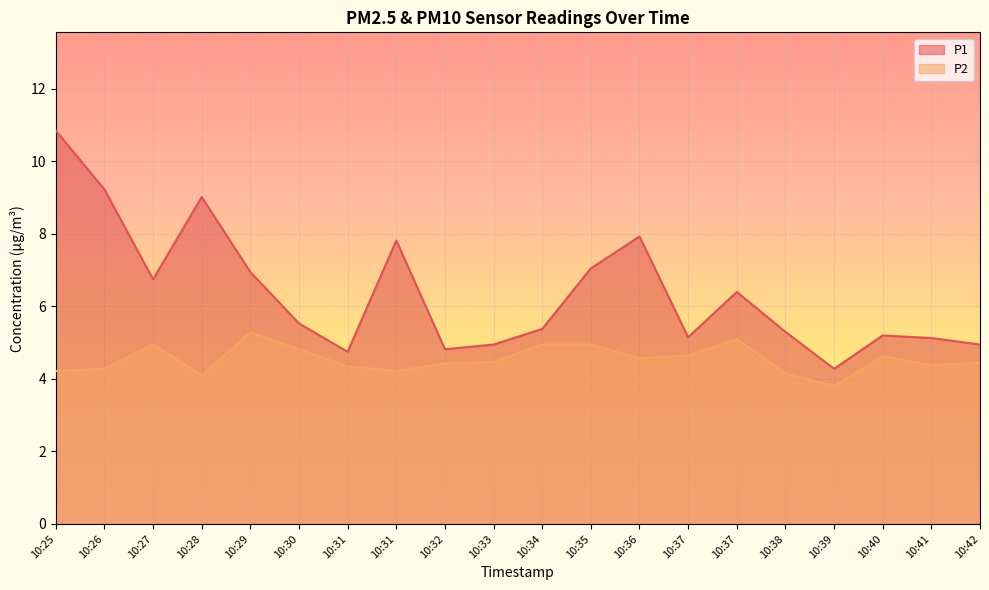

Reading left to right, what are all the values shown in this chart?

P1: 10:25=10.8	10:26=9.2	10:27=6.8	10:28=9.0	10:29=7.0	10:30=5.5	10:31=4.8	10:31=7.8	10:32=4.8	10:33=5.0	10:34=5.4	10:35=7.0	10:36=7.9	10:37=5.2	10:37=6.4	10:38=5.3	10:39=4.3	10:40=5.2	10:41=5.1	10:42=5.0
P2: 10:25=4.2	10:26=4.3	10:27=5.0	10:28=4.1	10:29=5.3	10:30=4.8	10:31=4.3	10:31=4.2	10:32=4.4	10:33=4.5	10:34=5.0	10:35=5.0	10:36=4.6	10:37=4.7	10:37=5.1	10:38=4.2	10:39=3.8	10:40=4.6	10:41=4.4	10:42=4.5